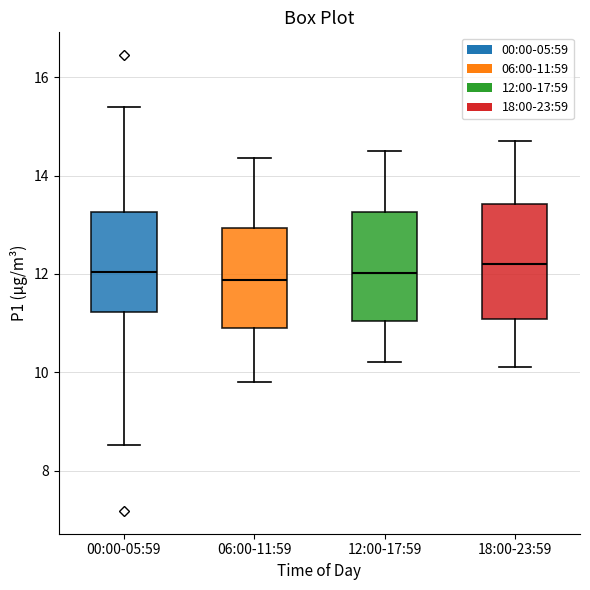

Reading left to right, read every box against the y-axis: the position of its median line, the range the box covers, and the ends of its whiskers. The values are not printed on the chart, so give them approximately, as read against the axis.

00:00-05:59: median 12.0, box 11.2 to 13.2, whiskers 8.6 to 15.4
06:00-11:59: median 11.8, box 11.0 to 13.0, whiskers 9.8 to 14.4
12:00-17:59: median 12.0, box 11.0 to 13.2, whiskers 10.2 to 14.6
18:00-23:59: median 12.2, box 11.0 to 13.4, whiskers 10.2 to 14.8